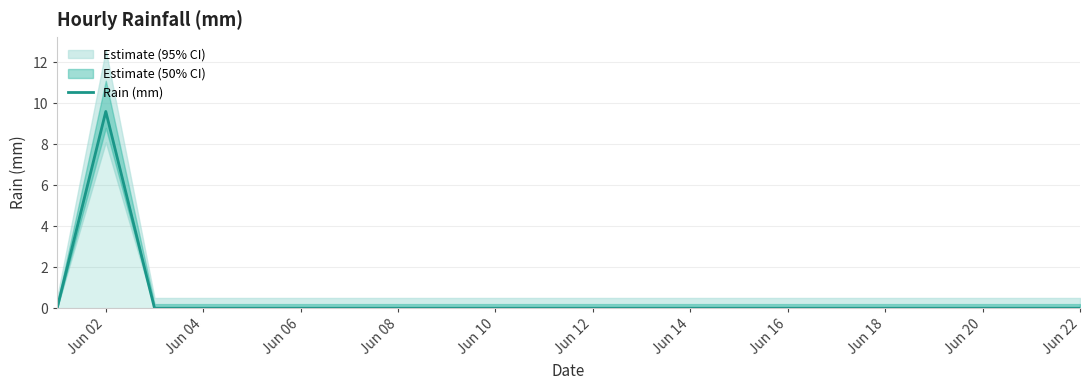

The Rain (mm) series shows 0.0 at Jun 08. True or false?

True